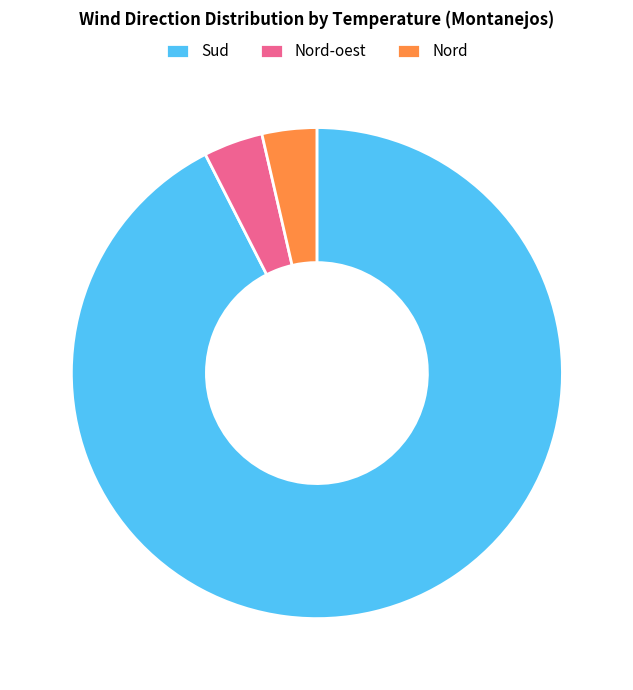

Combined, do Sud and Nord account for over 50%?

Yes